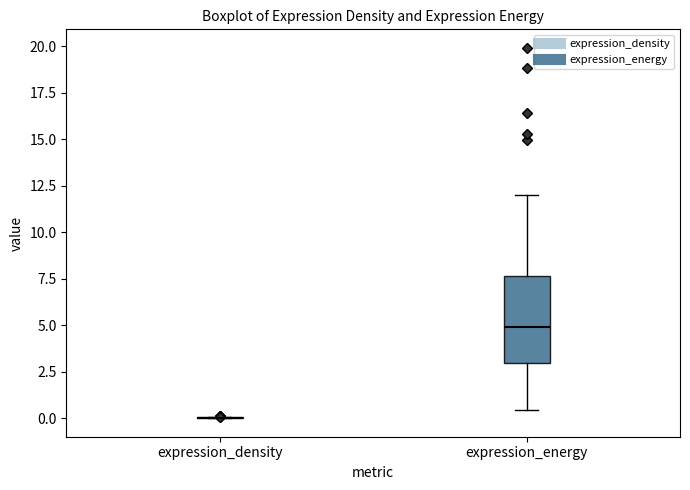

Comparing the boxes themselves (not the whiskers), which one is the tallest?

expression_energy